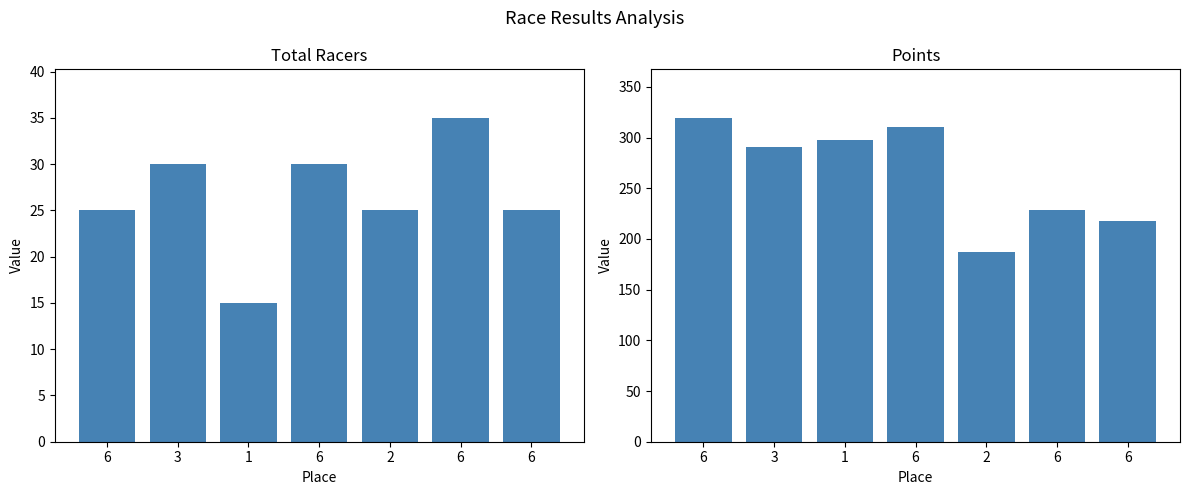

Is it true that Points equals 310.0 at 6?

True